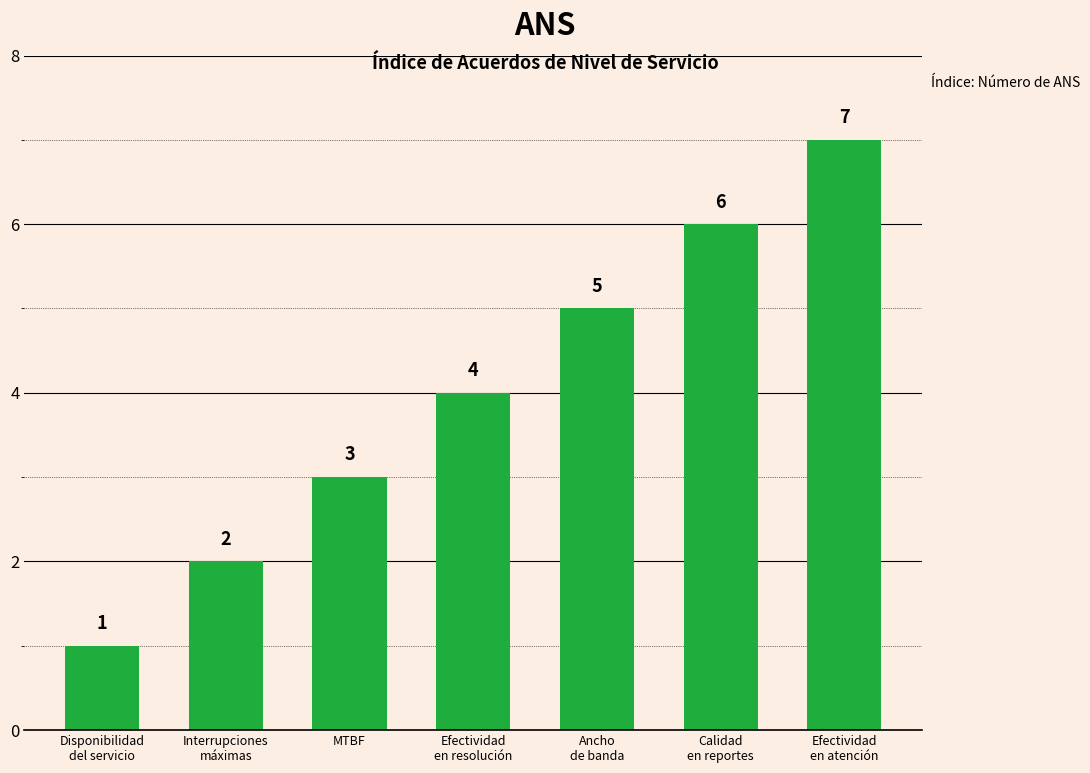

What is the difference between the values at Calidad
en reportes and Disponibilidad
del servicio?

5